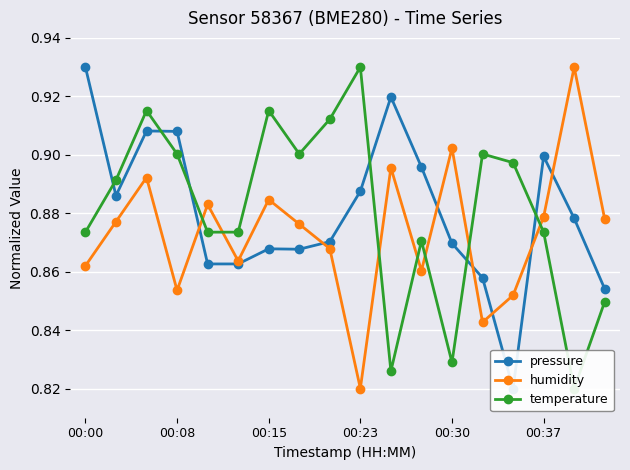

Reading left to right, transcribe all the data shown in this chart.

pressure: 0.9	0.9	0.9	0.9	0.9	0.9	0.9	0.9	0.9	0.9	0.9	0.9	0.9	0.9	0.8	0.9	0.9	0.9
humidity: 0.9	0.9	0.9	0.9	0.9	0.9	0.9	0.9	0.9	0.8	0.9	0.9	0.9	0.8	0.9	0.9	0.9	0.9
temperature: 0.9	0.9	0.9	0.9	0.9	0.9	0.9	0.9	0.9	0.9	0.8	0.9	0.8	0.9	0.9	0.9	0.8	0.8